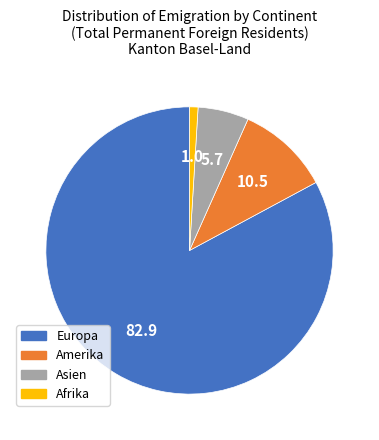

Is there any slice that represents more than half of the pie?

Yes